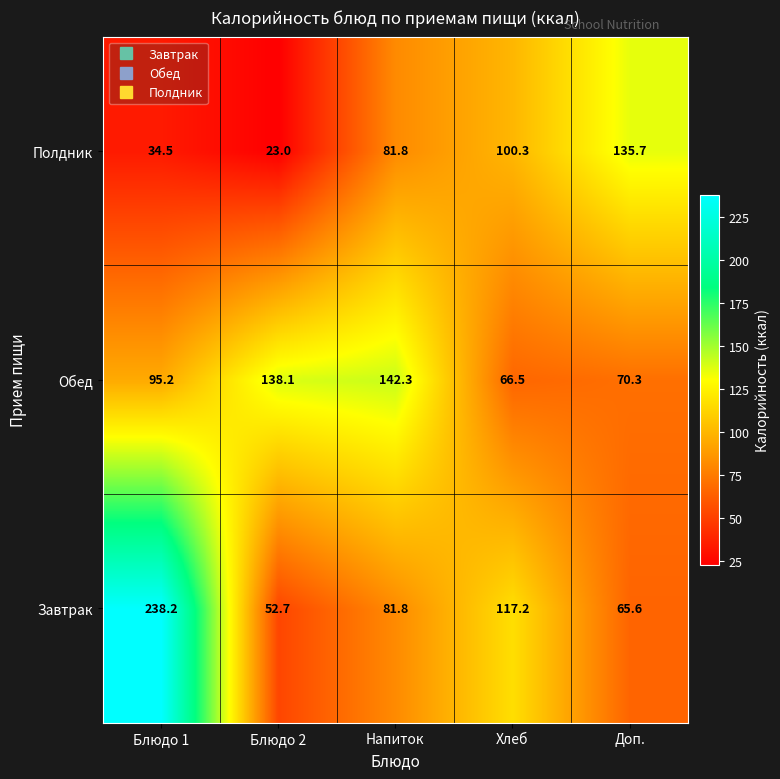

What is the approximate value of Обед at Доп.?

70.3